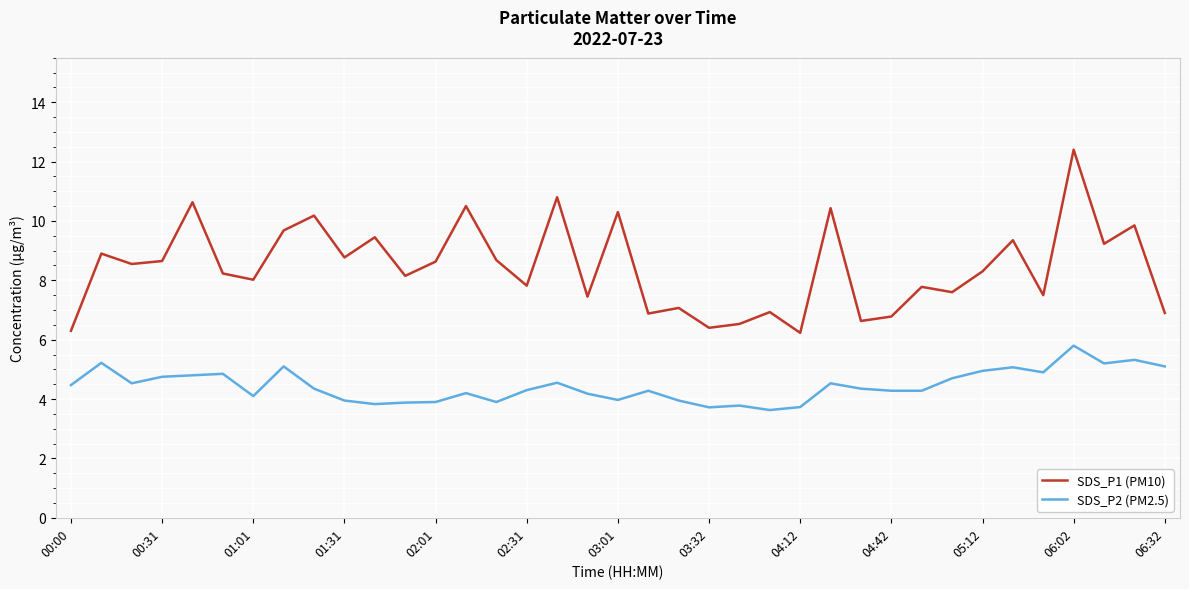

Does the chart have visible grid lines?

Yes